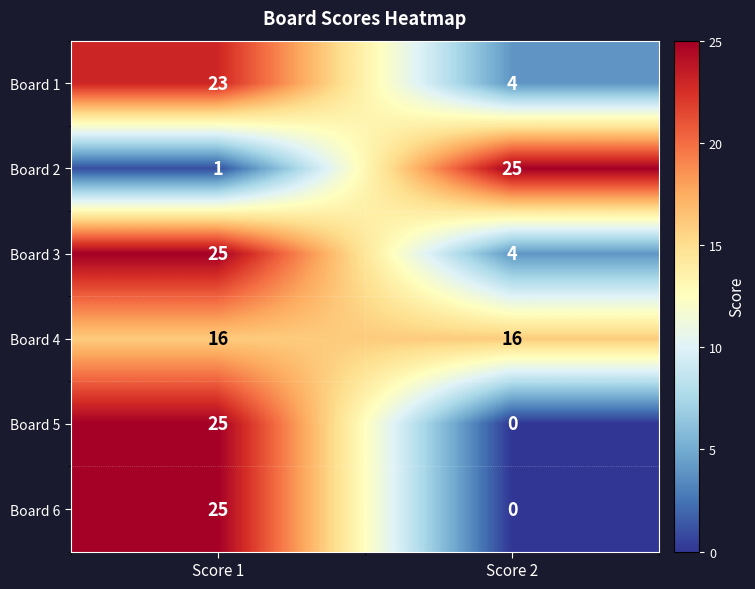

Reading right to left, list all the values displayed in this chart.

Board 1: 4	23
Board 2: 25	1
Board 3: 4	25
Board 4: 16	16
Board 5: 0	25
Board 6: 0	25